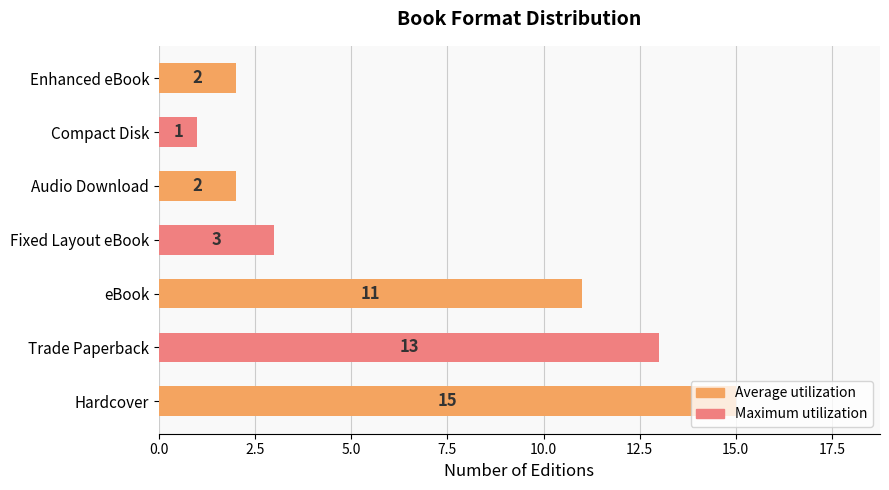

Between Trade Paperback and eBook, which is larger?

Trade Paperback